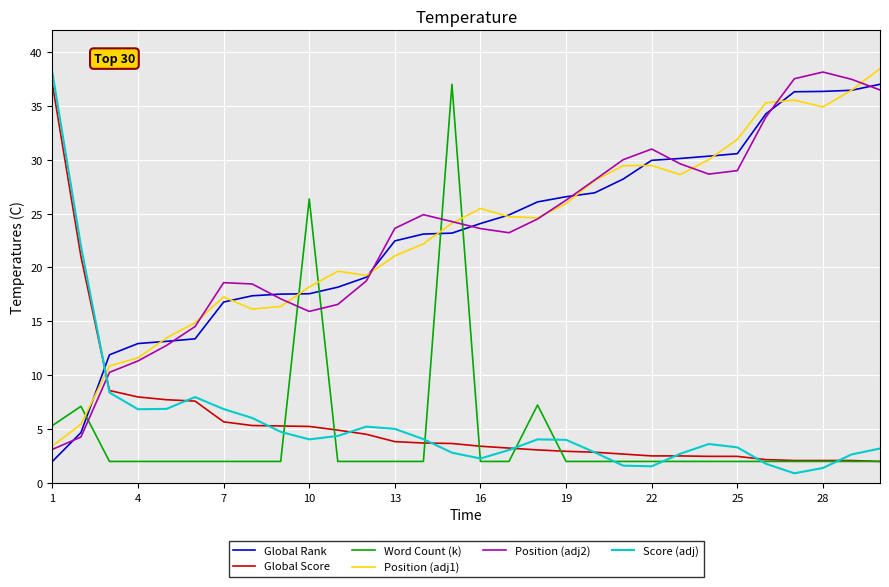

How many times do Score (adj) and Global Rank cross each other?

1